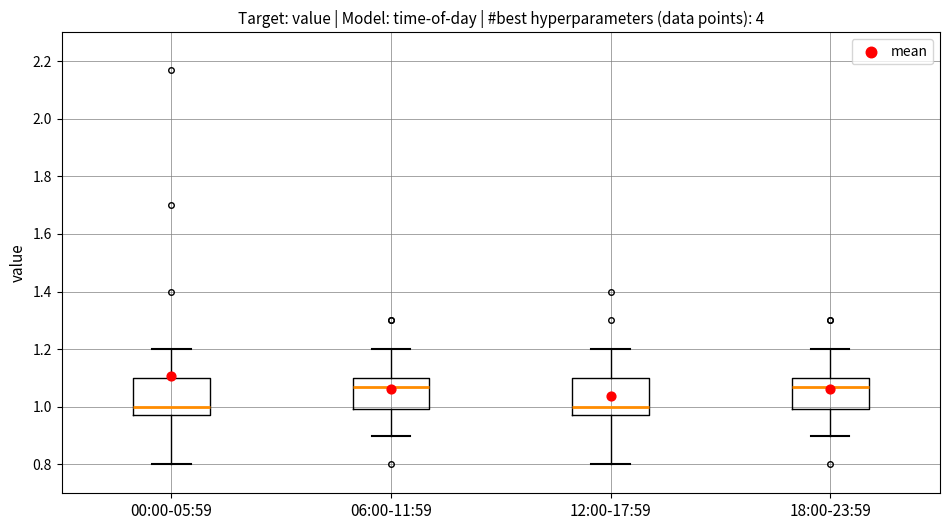

Reading left to right, read every box against the y-axis: the position of its median line, the range the box covers, and the ends of its whiskers. The values are not printed on the chart, so give them approximately, as read against the axis.

00:00-05:59: median 1.00, box 0.98 to 1.10, whiskers 0.80 to 1.20
06:00-11:59: median 1.08, box 1.00 to 1.10, whiskers 0.90 to 1.20
12:00-17:59: median 1.00, box 0.98 to 1.10, whiskers 0.80 to 1.20
18:00-23:59: median 1.08, box 1.00 to 1.10, whiskers 0.90 to 1.20